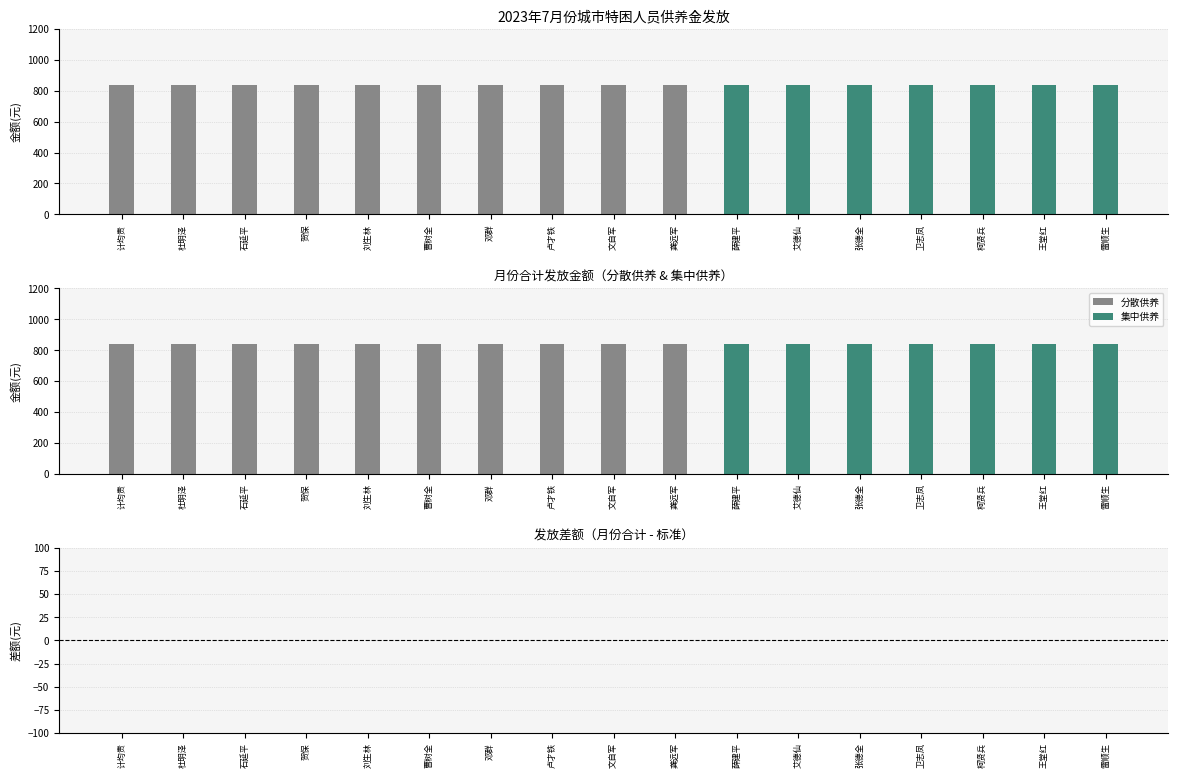

What is the greatest value displayed?

840